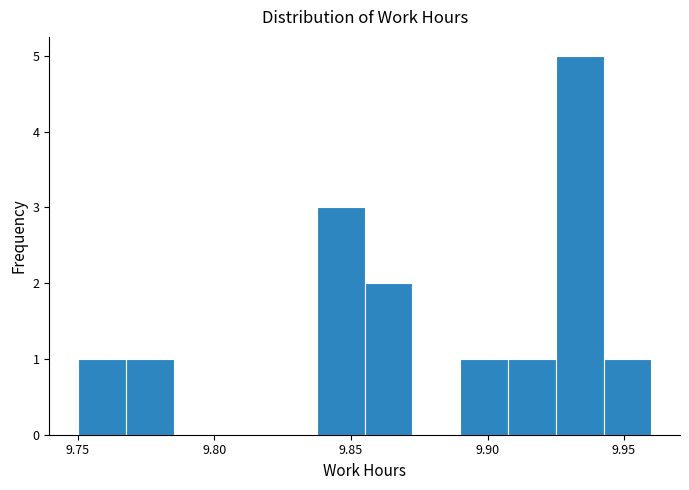

Around what value on the x-axis is the tallest bar? Give the approximate position of its centre, as read against the axis.

9.935